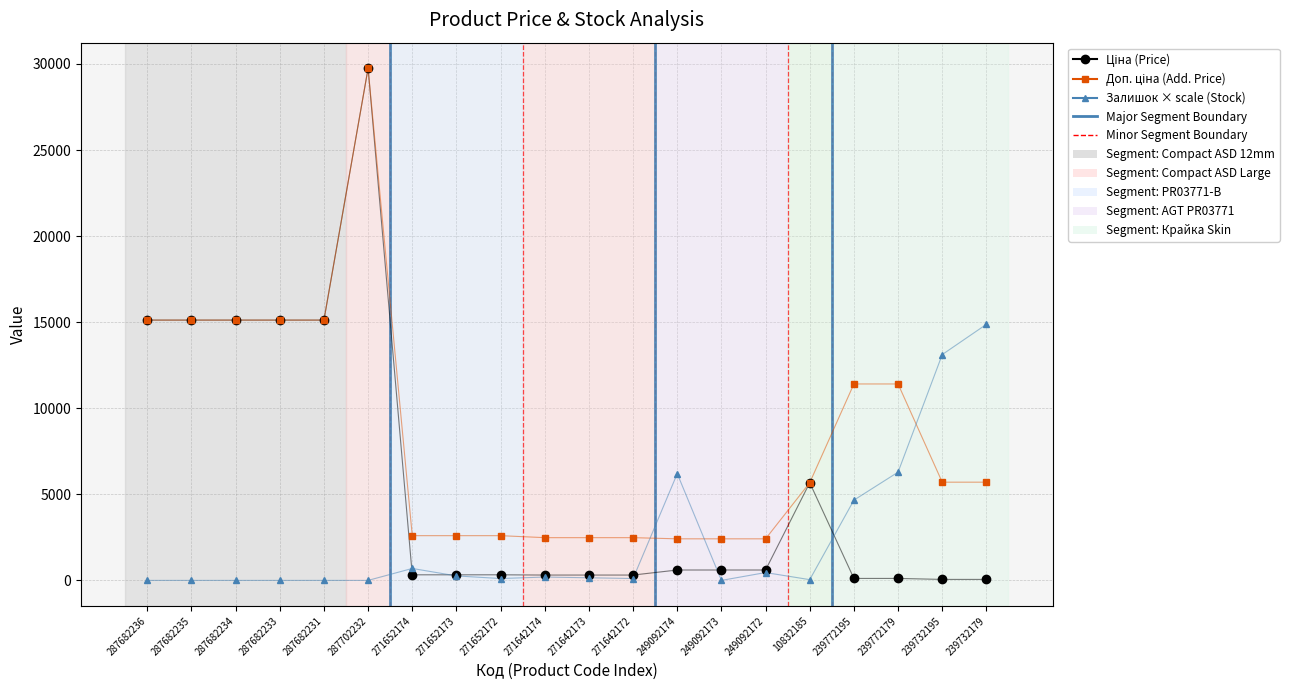

At which category is the sum across all series the highest?

287702232